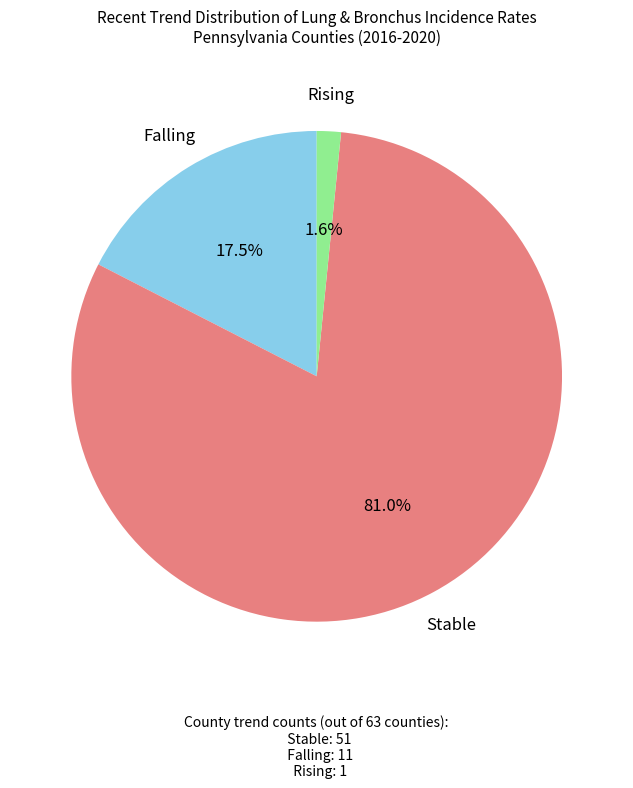

Is there any slice that represents more than half of the pie?

Yes